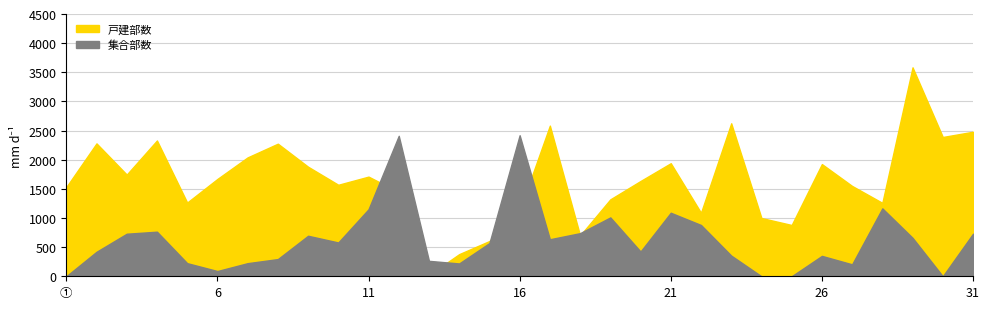

What is the approximate value of 戸建部数 at 6?

1670